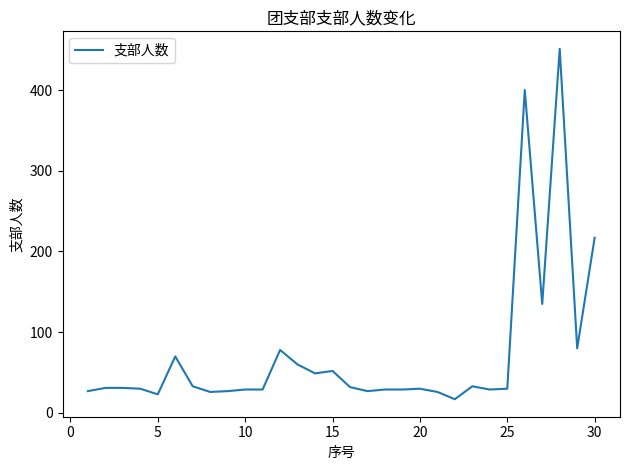

What is the sum of all values?

2160